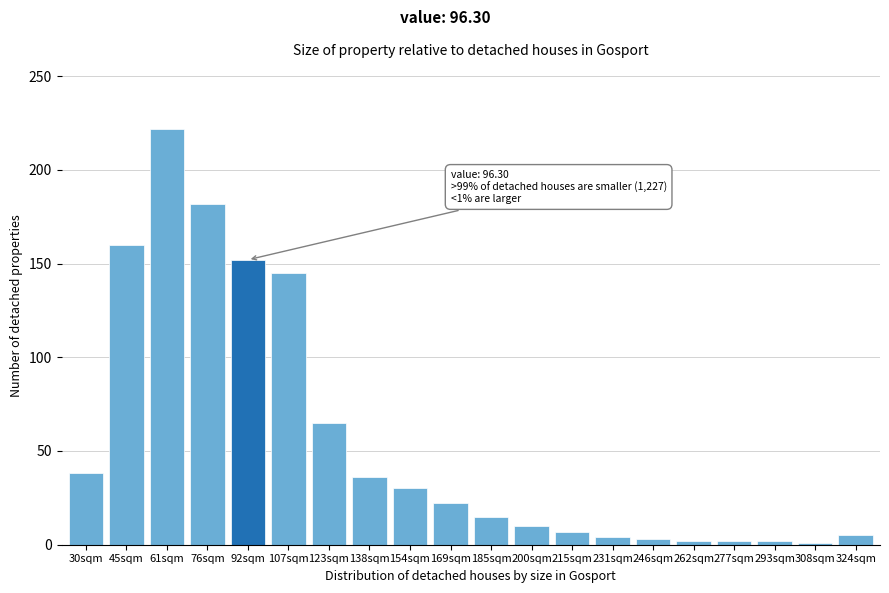

Which has a higher value, 185sqm or 76sqm?

76sqm